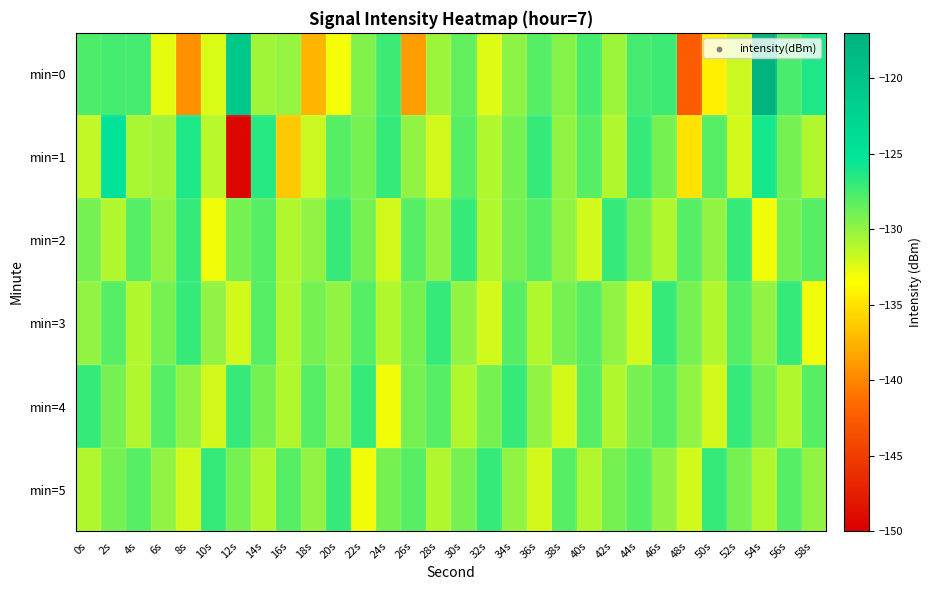

Count the number of categories in the chart.

30